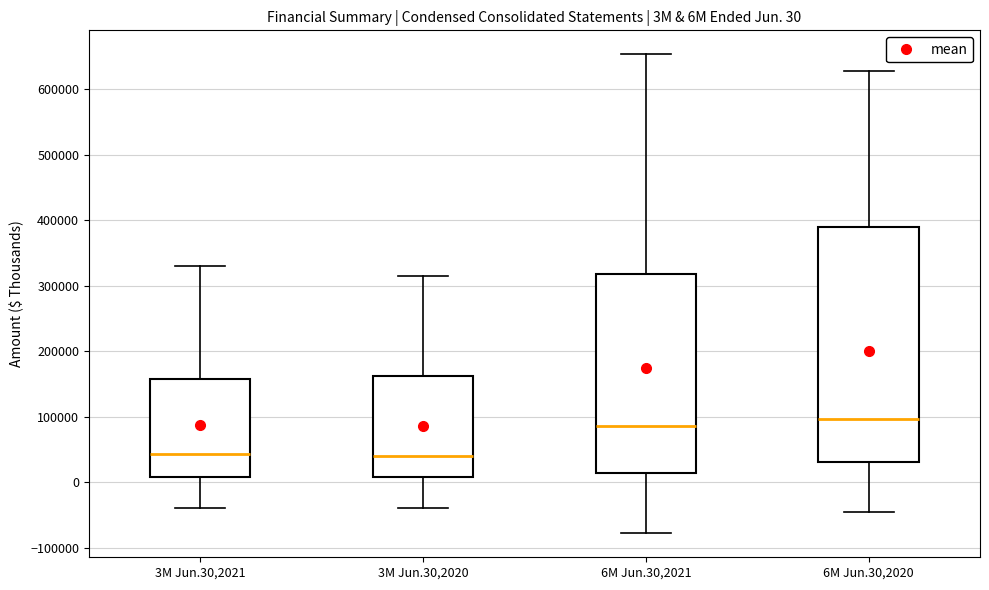

Which box is the tallest, from its lower edge to its upper edge?

6M Jun.30,2020